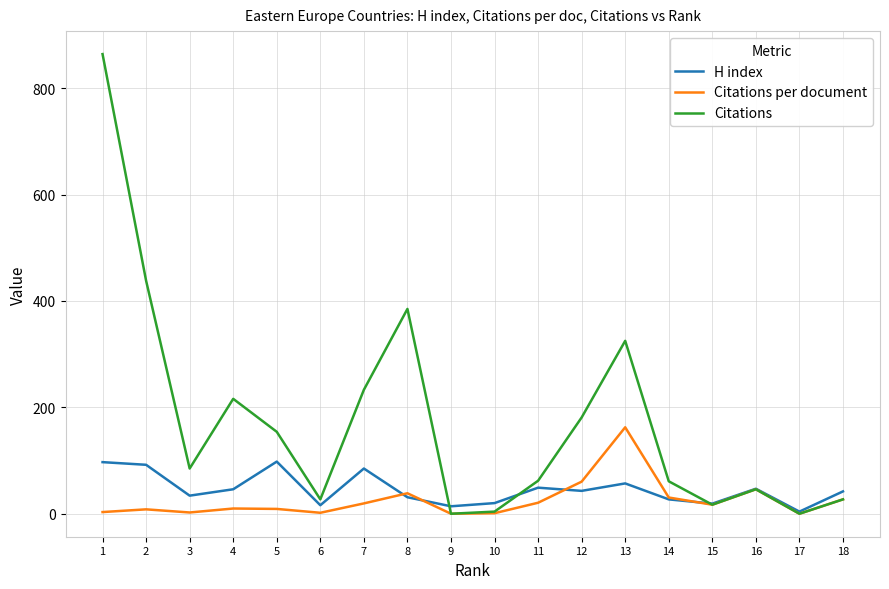

What is the maximum value for H index?

98.0